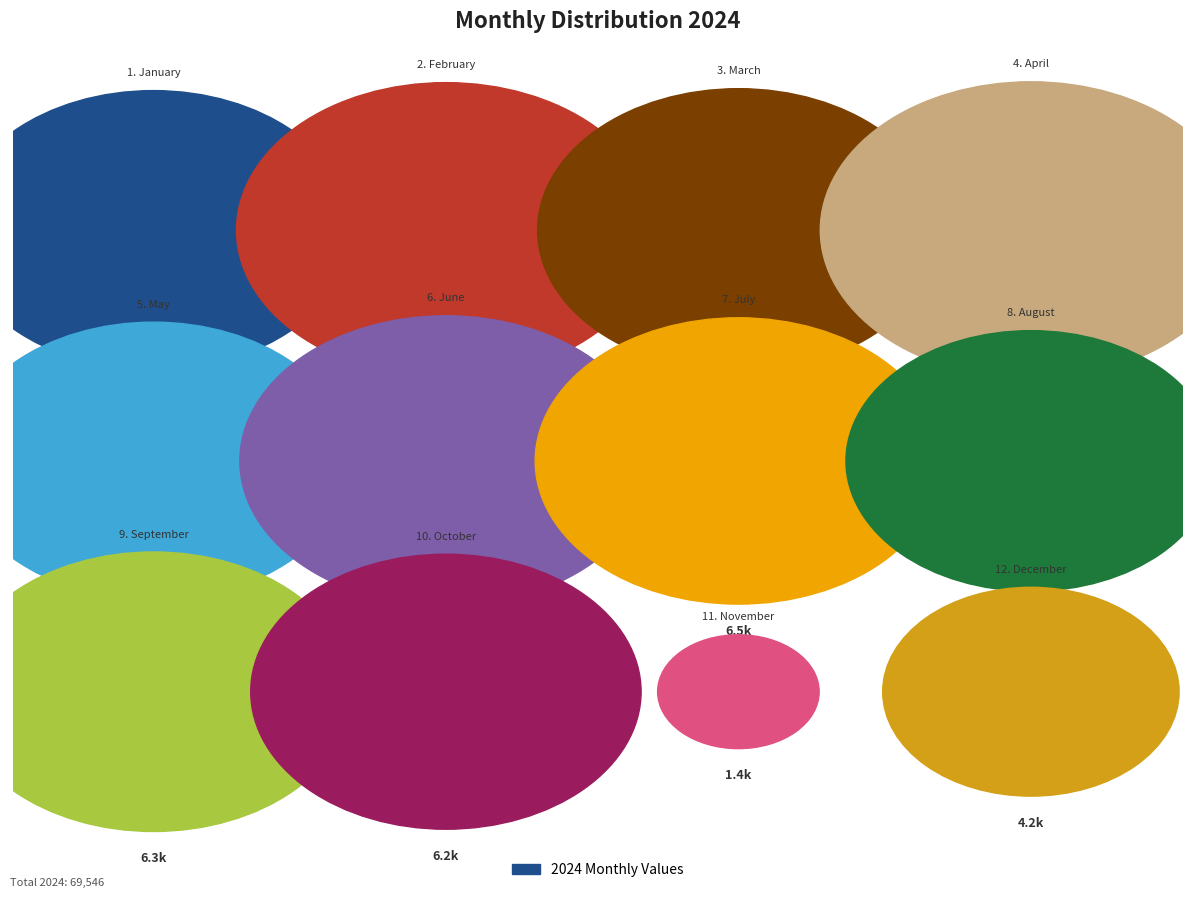

To the nearest percent, what is the difference between the July and November slice percentages?

7%